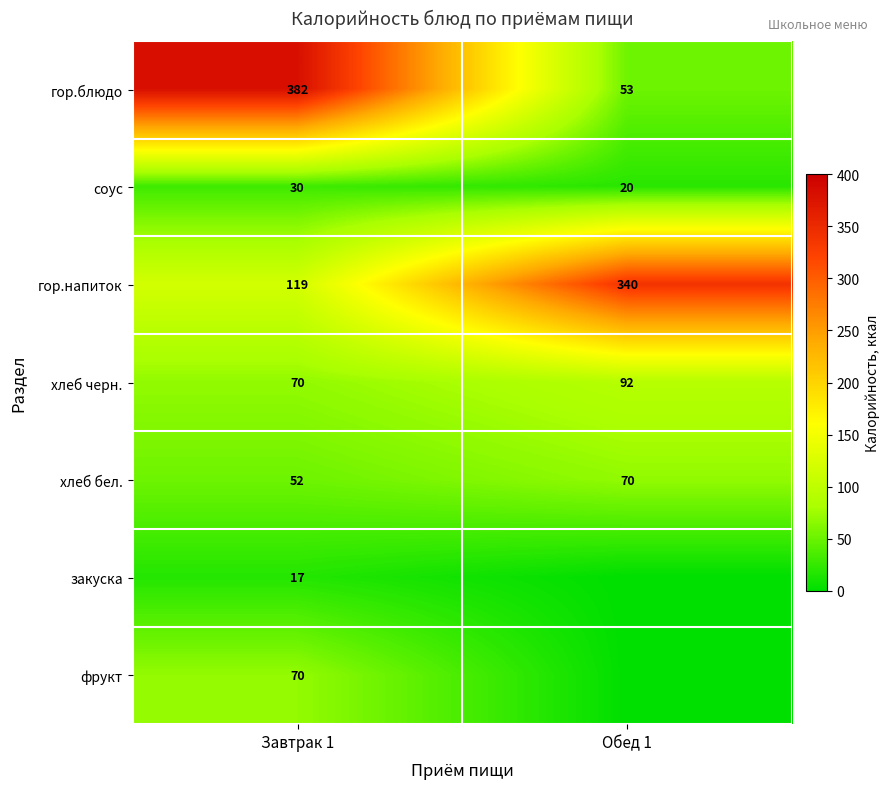

What is the difference between the highest and lowest values at Завтрак 1?

365